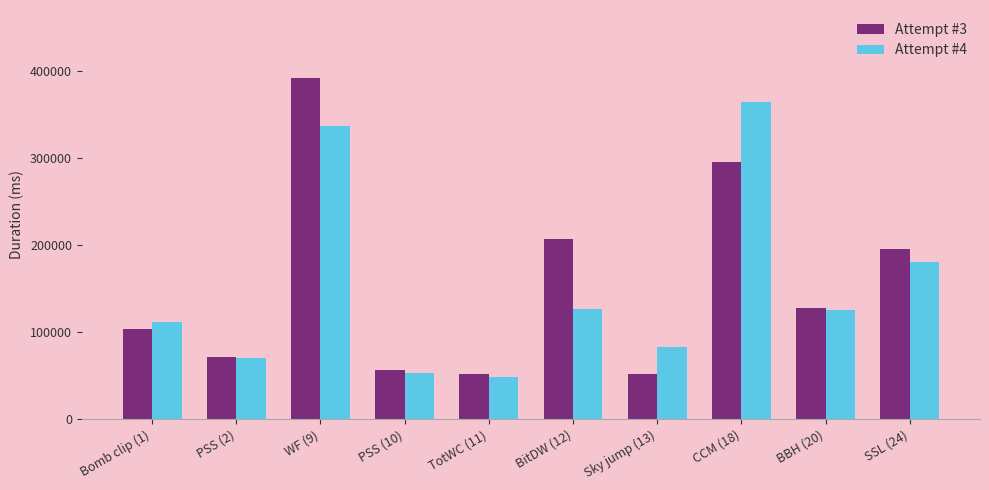

At which category is the sum across all series the highest?

WF (9)